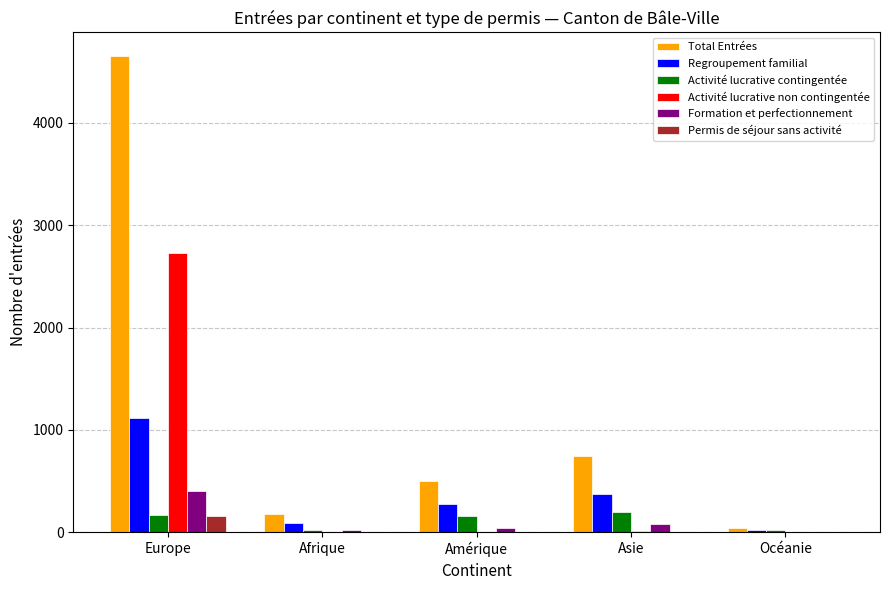

Are the bars grouped side by side (vs. stacked)?

Yes